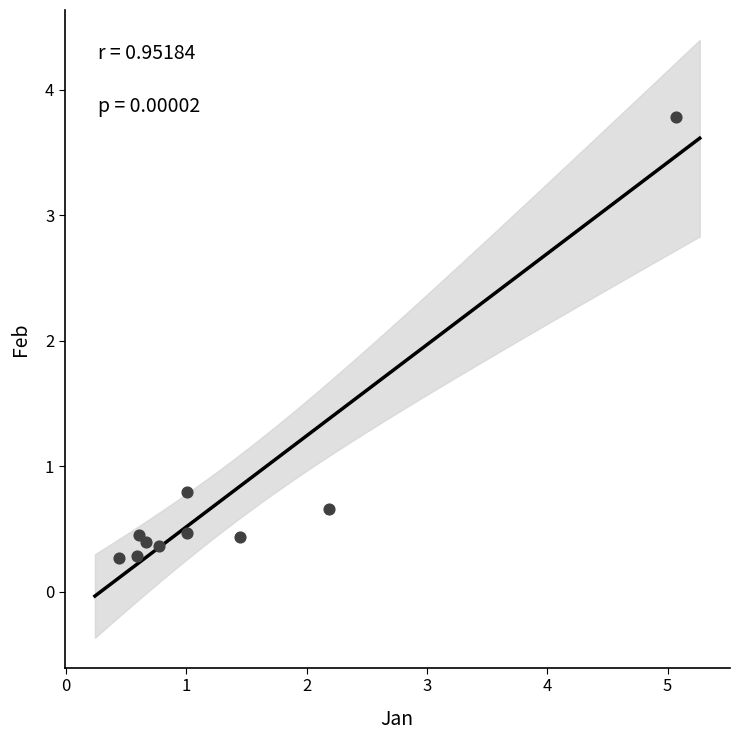

What is the range of X values (max minus min)?

4.6